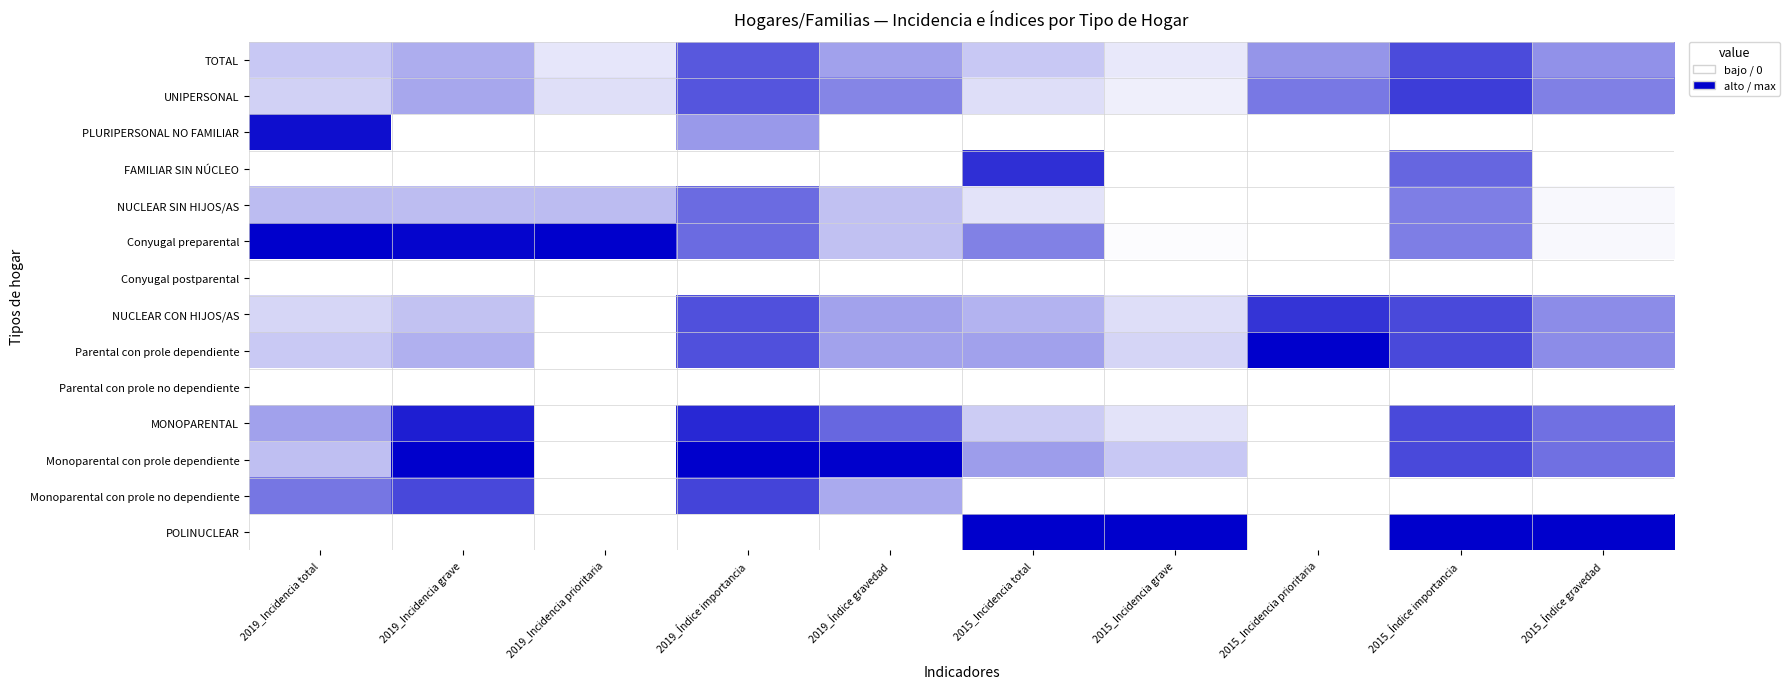

Reading left to right, list all the values displayed in this chart.

TOTAL: 2019_Incidencia total=0.2	2019_Incidencia grave=0.3	2019_Incidencia prioritaria=0.1	2019_Índice importancia=0.7	2019_Índice gravedad=0.4	2015_Incidencia total=0.2	2015_Incidencia grave=0.1	2015_Incidencia prioritaria=0.4	2015_Índice importancia=0.7	2015_Índice gravedad=0.4
UNIPERSONAL: 2019_Incidencia total=0.2	2019_Incidencia grave=0.3	2019_Incidencia prioritaria=0.1	2019_Índice importancia=0.7	2019_Índice gravedad=0.5	2015_Incidencia total=0.1	2015_Incidencia grave=0.1	2015_Incidencia prioritaria=0.5	2015_Índice importancia=0.8	2015_Índice gravedad=0.5
PLURIPERSONAL NO FAMILIAR: 2019_Incidencia total=0.9	2019_Incidencia grave=0.0	2019_Incidencia prioritaria=0.0	2019_Índice importancia=0.4	2019_Índice gravedad=0.0	2015_Incidencia total=0.0	2015_Incidencia grave=0.0	2015_Incidencia prioritaria=0.0	2015_Índice importancia=0.0	2015_Índice gravedad=0.0
FAMILIAR SIN NÚCLEO: 2019_Incidencia total=0.0	2019_Incidencia grave=0.0	2019_Incidencia prioritaria=0.0	2019_Índice importancia=0.0	2019_Índice gravedad=0.0	2015_Incidencia total=0.8	2015_Incidencia grave=0.0	2015_Incidencia prioritaria=0.0	2015_Índice importancia=0.6	2015_Índice gravedad=0.0
NUCLEAR SIN HIJOS/AS: 2019_Incidencia total=0.3	2019_Incidencia grave=0.3	2019_Incidencia prioritaria=0.3	2019_Índice importancia=0.6	2019_Índice gravedad=0.2	2015_Incidencia total=0.1	2015_Incidencia grave=0.0	2015_Incidencia prioritaria=0.0	2015_Índice importancia=0.5	2015_Índice gravedad=0.0
Conyugal preparental: 2019_Incidencia total=1.0	2019_Incidencia grave=1.0	2019_Incidencia prioritaria=1.0	2019_Índice importancia=0.6	2019_Índice gravedad=0.2	2015_Incidencia total=0.5	2015_Incidencia grave=0.0	2015_Incidencia prioritaria=0.0	2015_Índice importancia=0.5	2015_Índice gravedad=0.0
Conyugal postparental: 2019_Incidencia total=0.0	2019_Incidencia grave=0.0	2019_Incidencia prioritaria=0.0	2019_Índice importancia=0.0	2019_Índice gravedad=0.0	2015_Incidencia total=0.0	2015_Incidencia grave=0.0	2015_Incidencia prioritaria=0.0	2015_Índice importancia=0.0	2015_Índice gravedad=0.0
NUCLEAR CON HIJOS/AS: 2019_Incidencia total=0.2	2019_Incidencia grave=0.2	2019_Incidencia prioritaria=0.0	2019_Índice importancia=0.7	2019_Índice gravedad=0.4	2015_Incidencia total=0.3	2015_Incidencia grave=0.1	2015_Incidencia prioritaria=0.8	2015_Índice importancia=0.7	2015_Índice gravedad=0.4
Parental con prole dependiente: 2019_Incidencia total=0.2	2019_Incidencia grave=0.3	2019_Incidencia prioritaria=0.0	2019_Índice importancia=0.7	2019_Índice gravedad=0.4	2015_Incidencia total=0.4	2015_Incidencia grave=0.2	2015_Incidencia prioritaria=1.0	2015_Índice importancia=0.7	2015_Índice gravedad=0.4
Parental con prole no dependiente: 2019_Incidencia total=0.0	2019_Incidencia grave=0.0	2019_Incidencia prioritaria=0.0	2019_Índice importancia=0.0	2019_Índice gravedad=0.0	2015_Incidencia total=0.0	2015_Incidencia grave=0.0	2015_Incidencia prioritaria=0.0	2015_Índice importancia=0.0	2015_Índice gravedad=0.0
MONOPARENTAL: 2019_Incidencia total=0.4	2019_Incidencia grave=0.9	2019_Incidencia prioritaria=0.0	2019_Índice importancia=0.8	2019_Índice gravedad=0.6	2015_Incidencia total=0.2	2015_Incidencia grave=0.1	2015_Incidencia prioritaria=0.0	2015_Índice importancia=0.7	2015_Índice gravedad=0.6
Monoparental con prole dependiente: 2019_Incidencia total=0.3	2019_Incidencia grave=1.0	2019_Incidencia prioritaria=0.0	2019_Índice importancia=1.0	2019_Índice gravedad=1.0	2015_Incidencia total=0.4	2015_Incidencia grave=0.2	2015_Incidencia prioritaria=0.0	2015_Índice importancia=0.7	2015_Índice gravedad=0.6
Monoparental con prole no dependiente: 2019_Incidencia total=0.5	2019_Incidencia grave=0.7	2019_Incidencia prioritaria=0.0	2019_Índice importancia=0.7	2019_Índice gravedad=0.3	2015_Incidencia total=0.0	2015_Incidencia grave=0.0	2015_Incidencia prioritaria=0.0	2015_Índice importancia=0.0	2015_Índice gravedad=0.0
POLINUCLEAR: 2019_Incidencia total=0.0	2019_Incidencia grave=0.0	2019_Incidencia prioritaria=0.0	2019_Índice importancia=0.0	2019_Índice gravedad=0.0	2015_Incidencia total=1.0	2015_Incidencia grave=1.0	2015_Incidencia prioritaria=0.0	2015_Índice importancia=1.0	2015_Índice gravedad=1.0